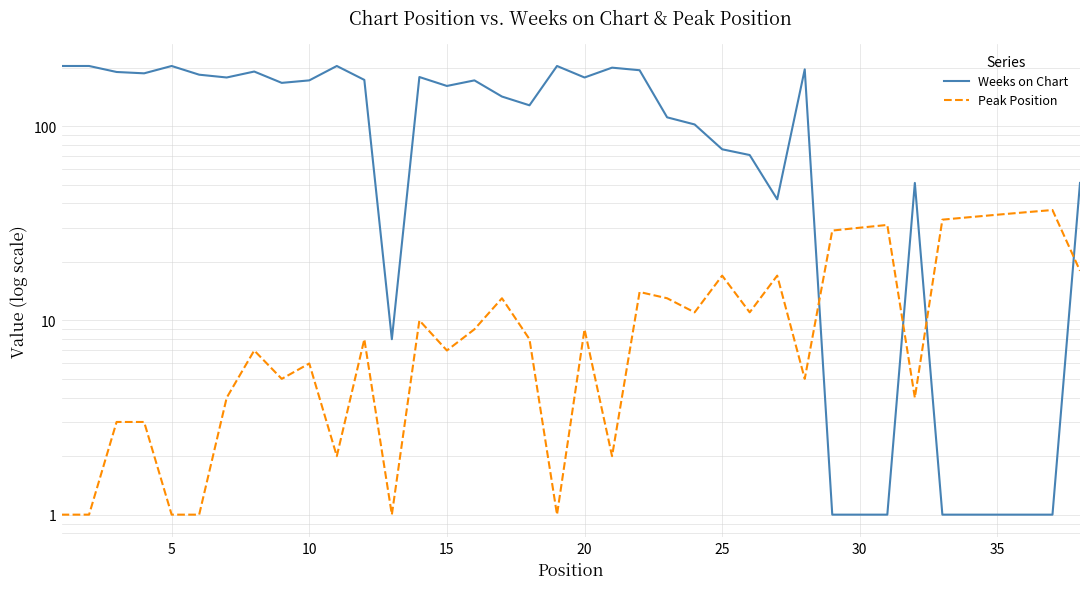

What is the sum of the Weeks on Chart values at 29 and 5?

205